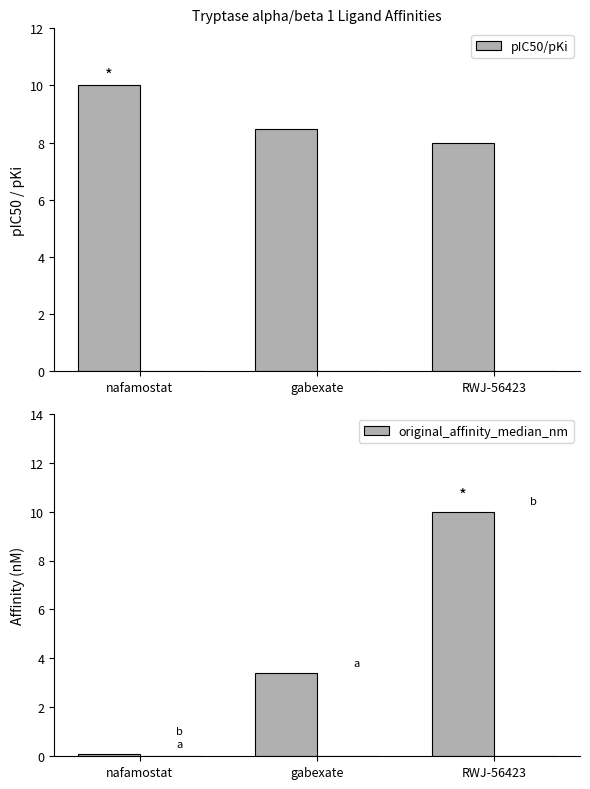

Count the pIC50/pKi values in the range 8 to 10.

3